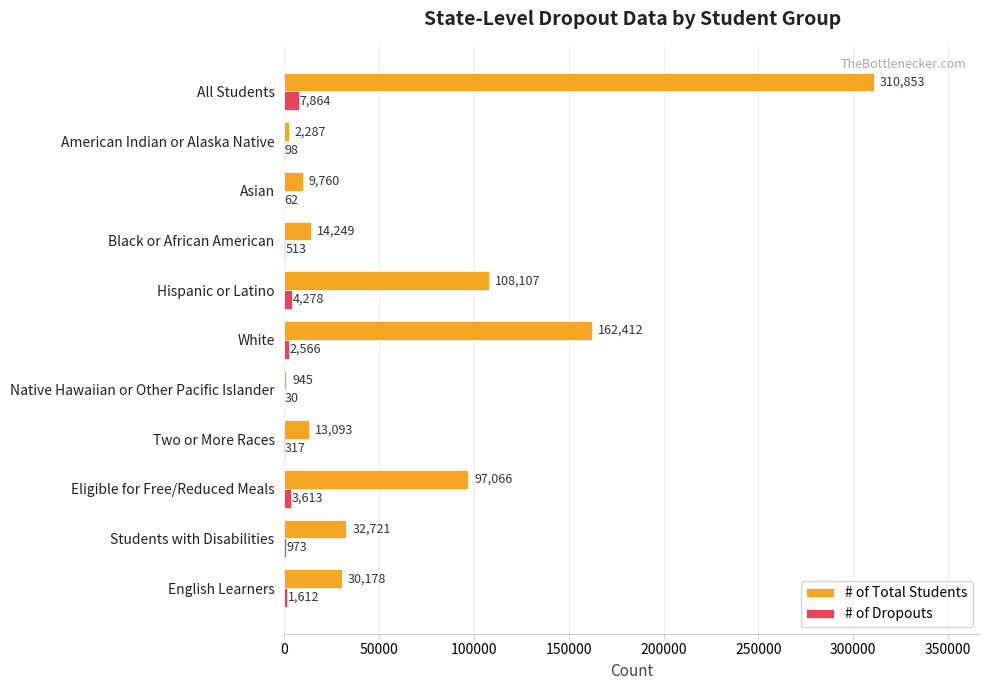

Which series has the widest spread of values?

# of Total Students